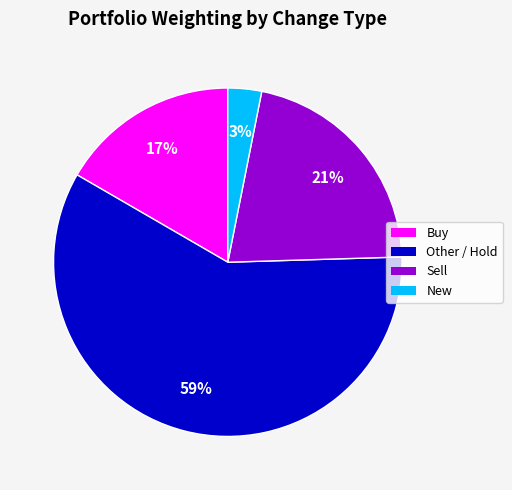

To the nearest percent, what is the difference between the largest and smallest slice percentages?

56%